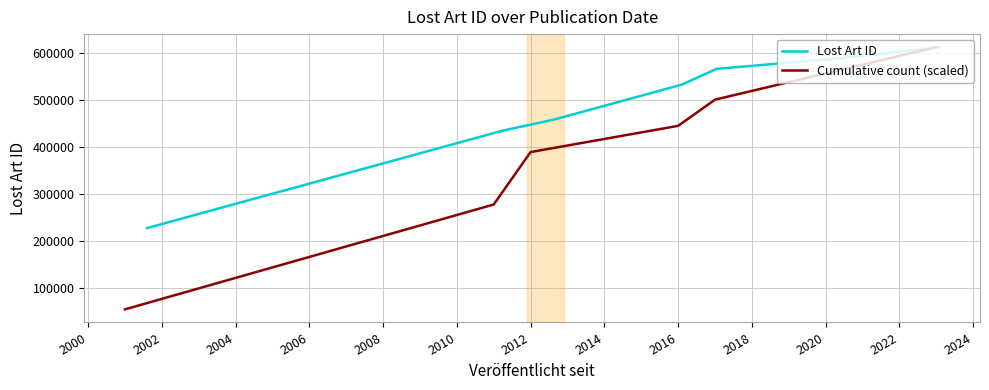

Between 2011-03-15 and 2001-08-08, which is larger?

2011-03-15